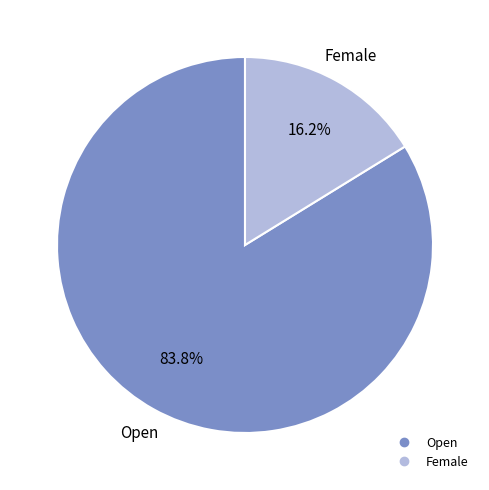

Which category accounts for the majority?

Open